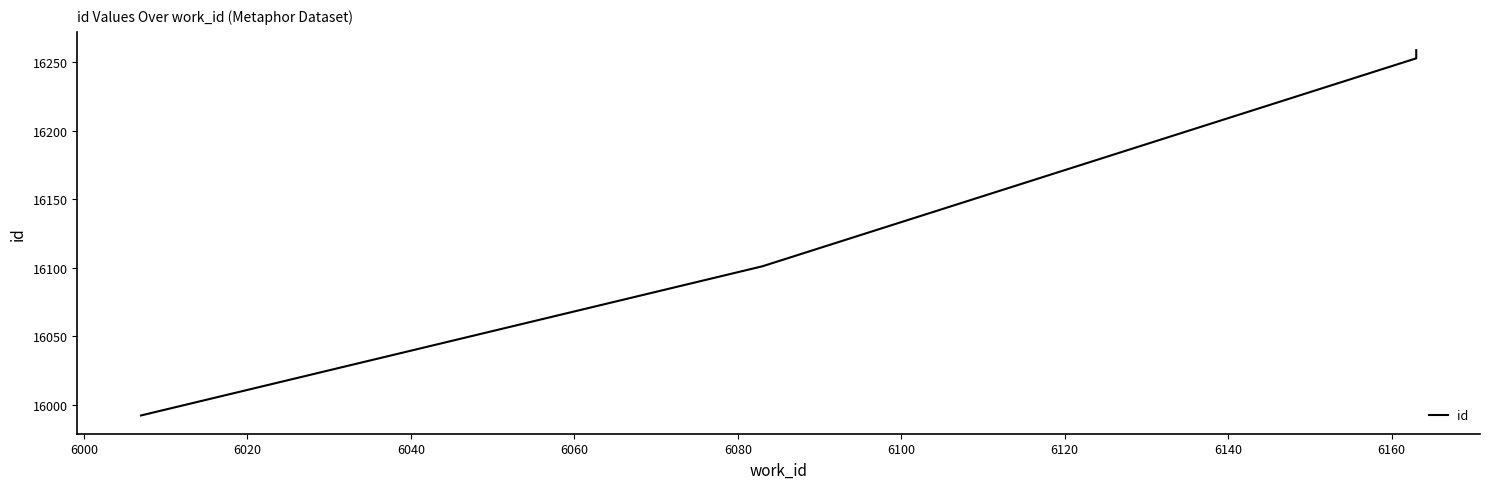

Is this an area chart (filled region under the line)?

No